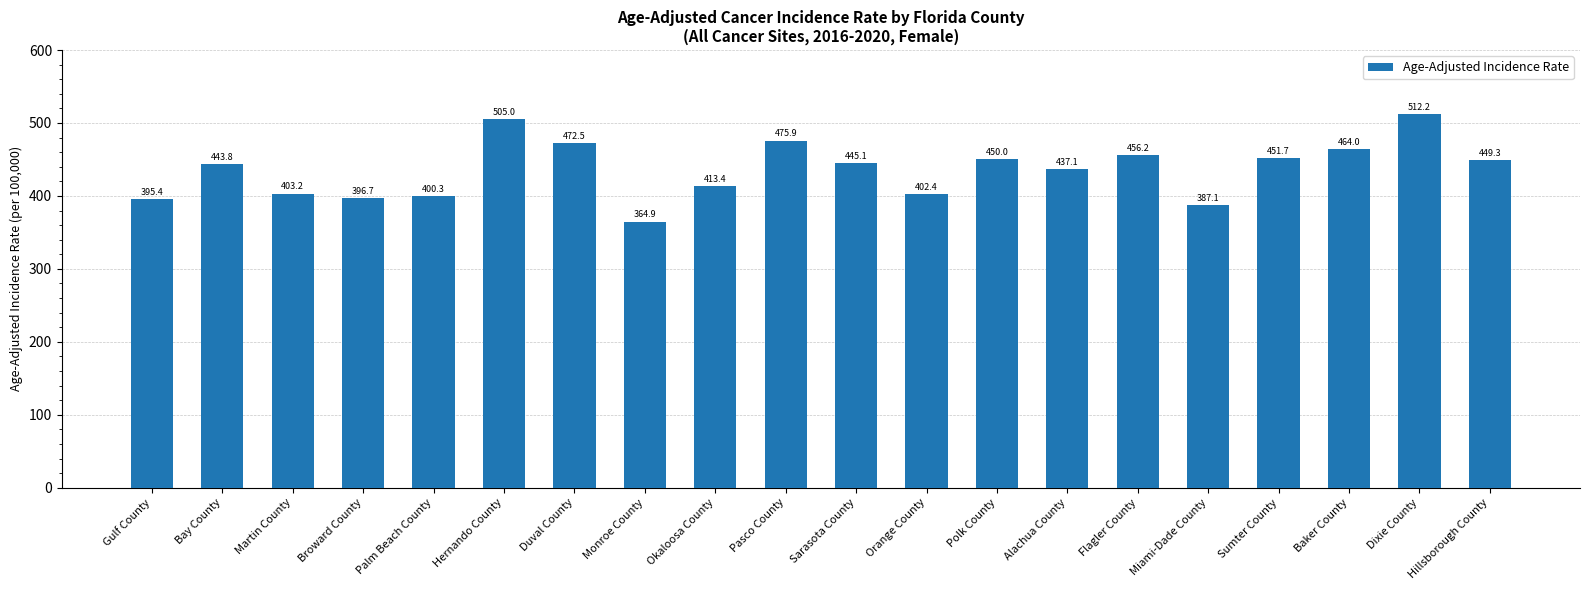

Does the chart contain any negative values?

No